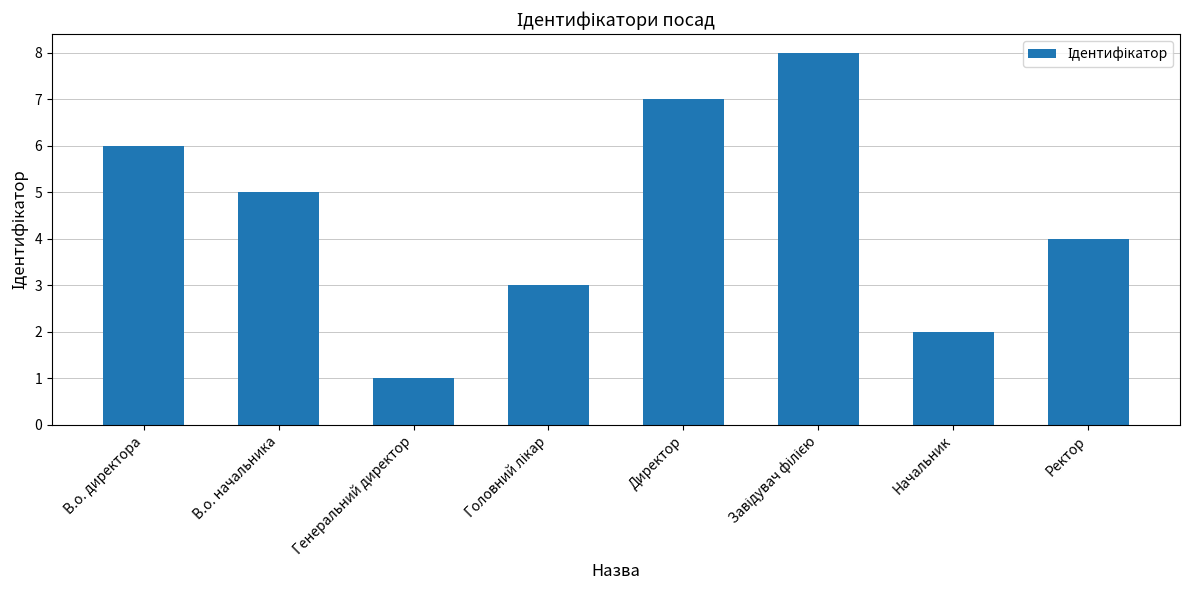

Are the bars horizontal?

No